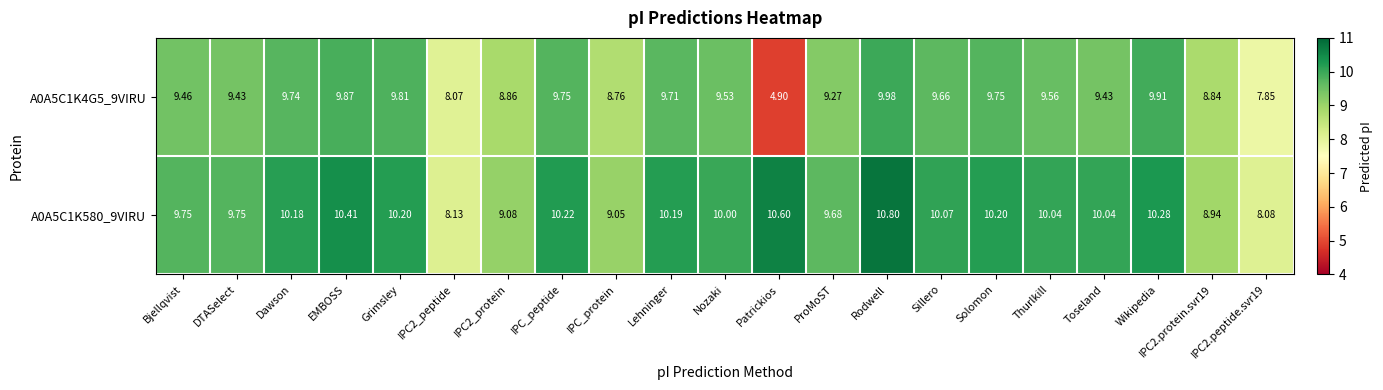

Rank the series at Dawson from lowest to highest value.

A0A5C1K4G5_9VIRU, A0A5C1K580_9VIRU